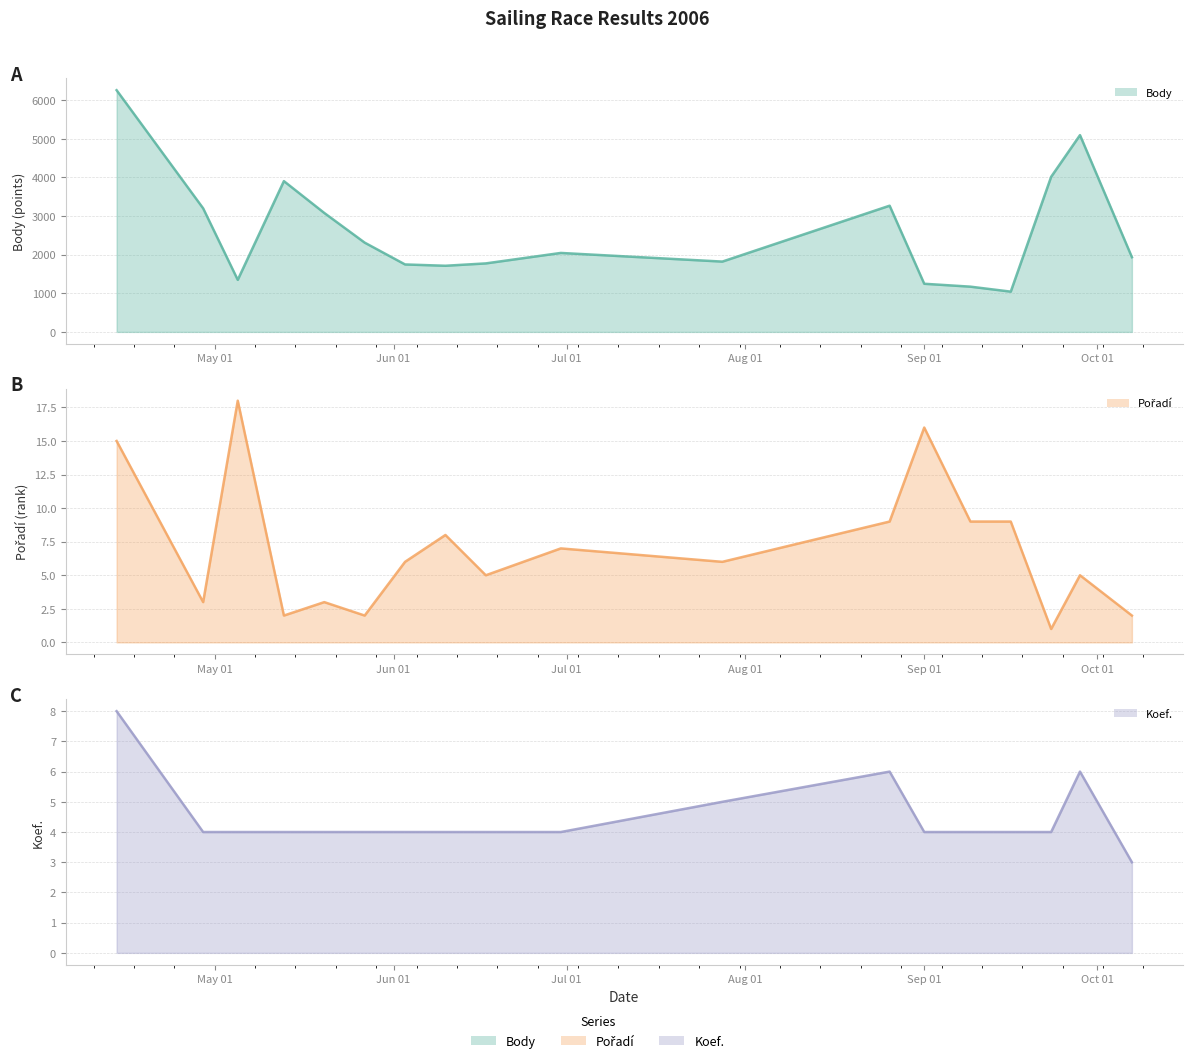

How many data points in Body are less than 2045?

9